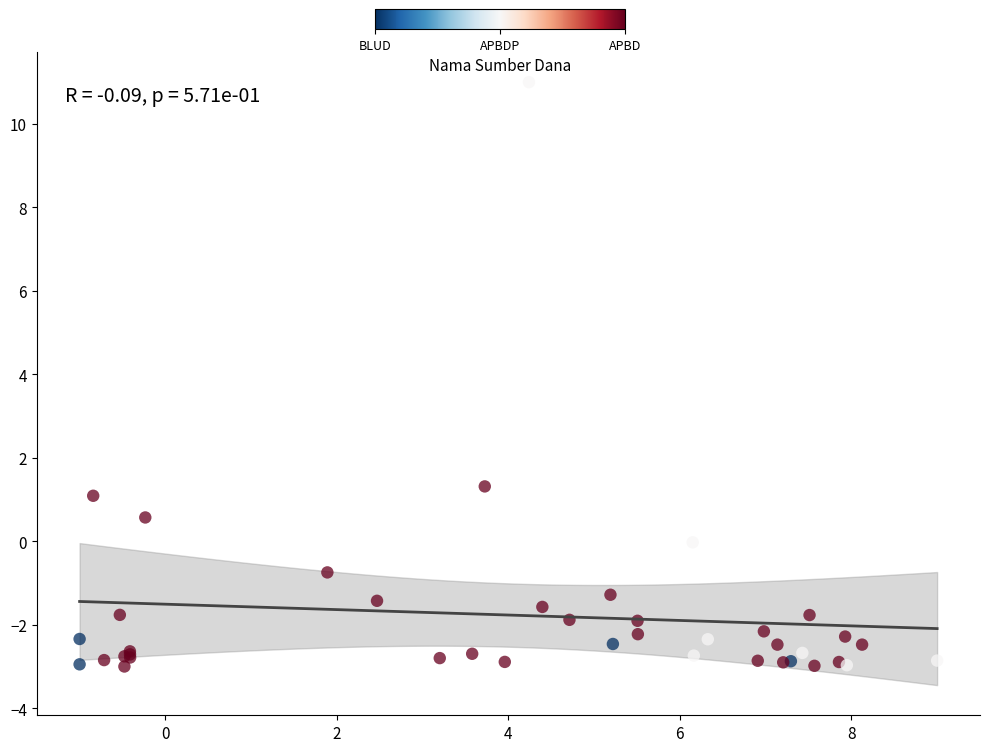

What Y value in the scatter plot is closest to 4?

1.3